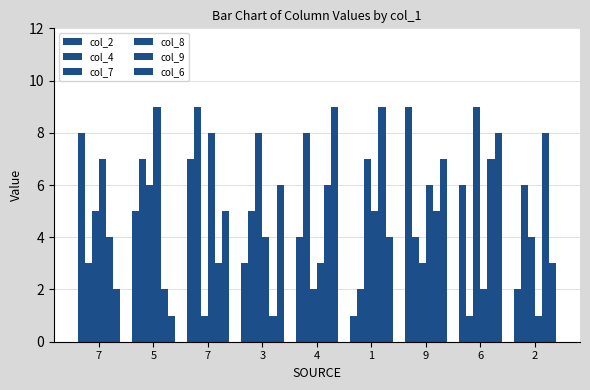

At which label does col_6 first exceed 5?

3